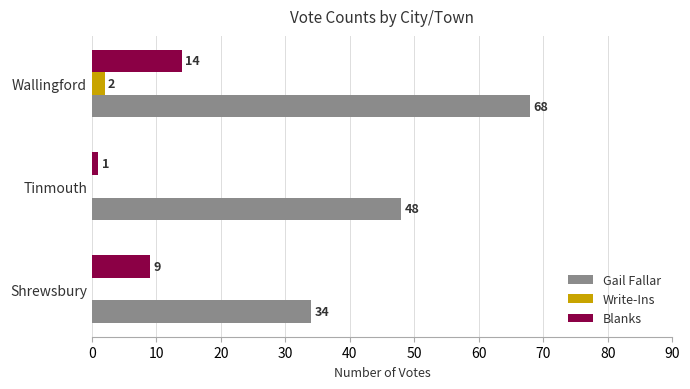

Count the Write-Ins values in the range 0 to 2.

3